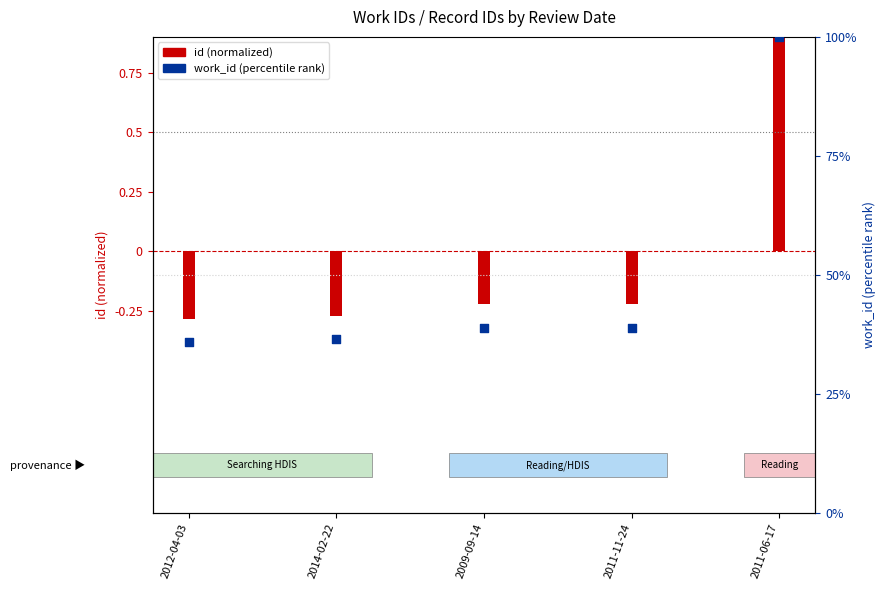

What is the ratio of the value at 2011-06-17 to the value at 2012-04-03?

2.8